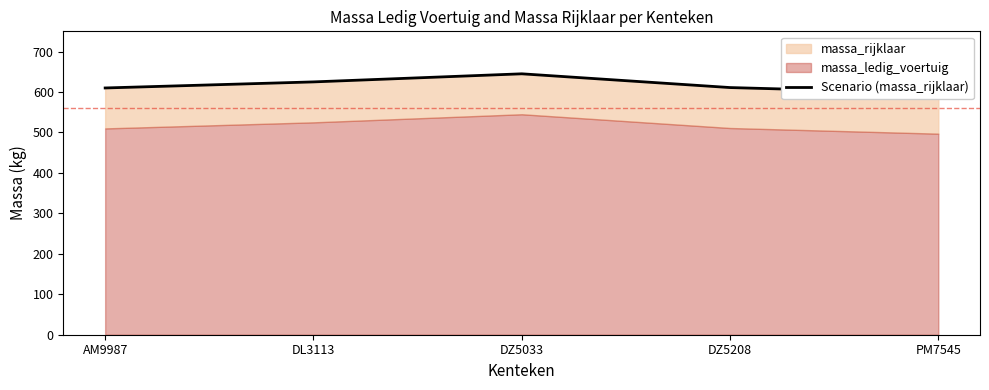

List the labels in order of value, largest first.

DZ5033, DL3113, DZ5208, AM9987, PM7545